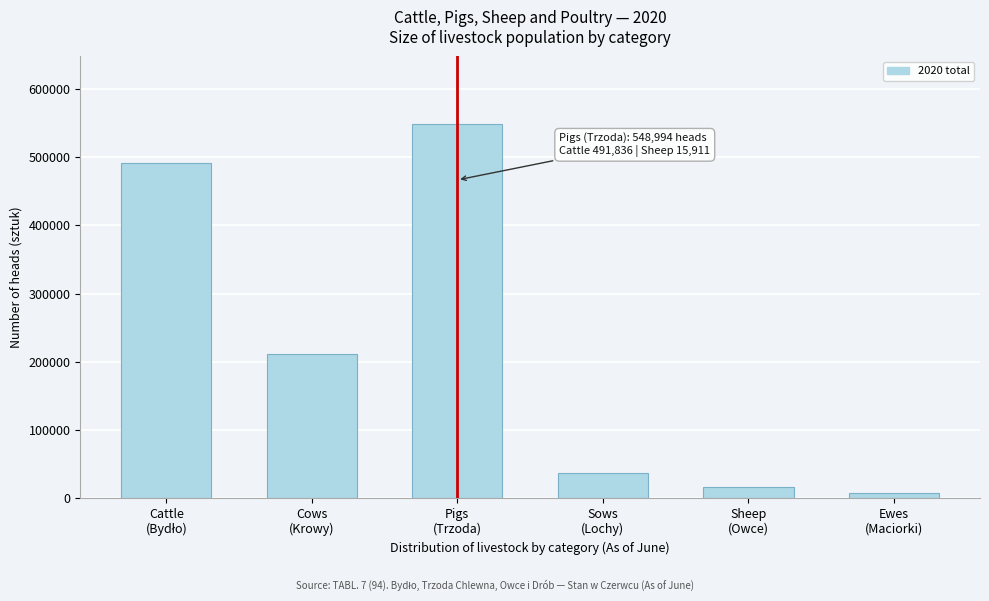

Reading left to right, transcribe all the data shown in this chart.

491836	210817	548994	37038	15911	7927